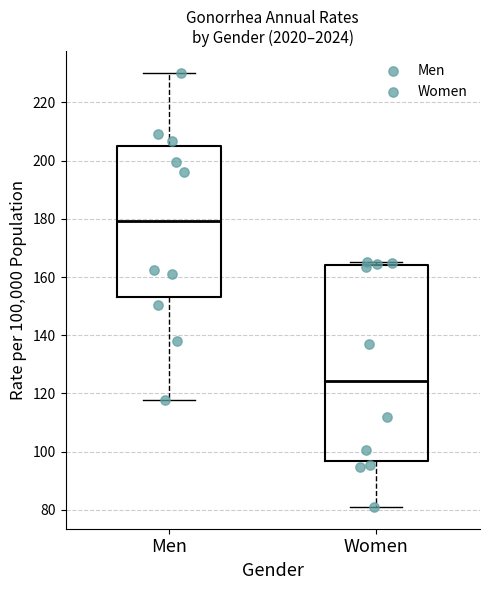

Which box's median line is the lowest?

Women